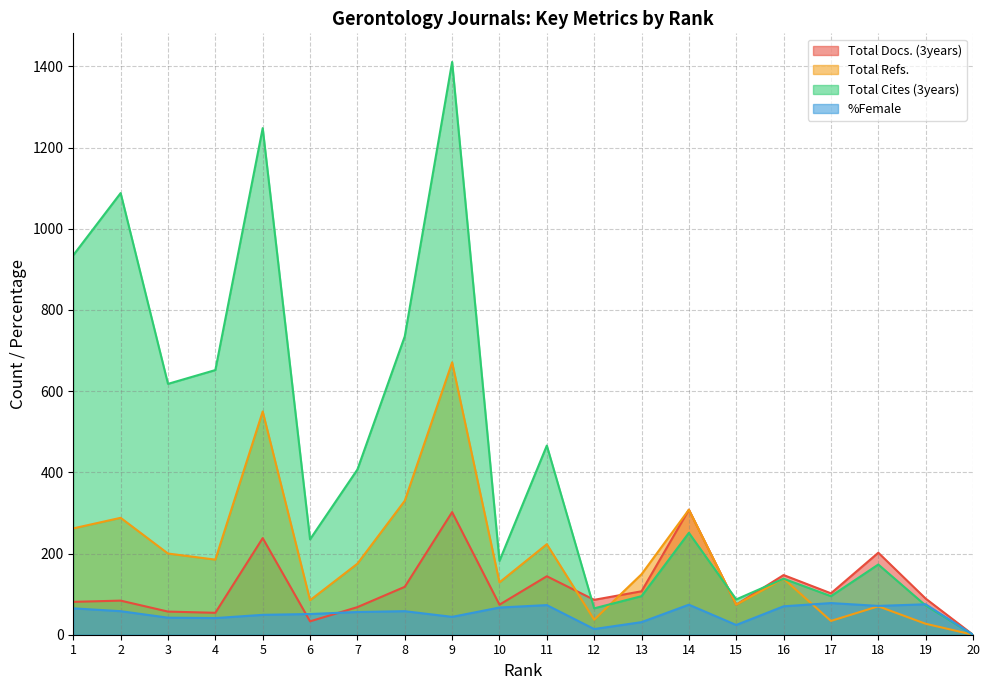

At which label is Total Docs. (3years) closest to 154?

16